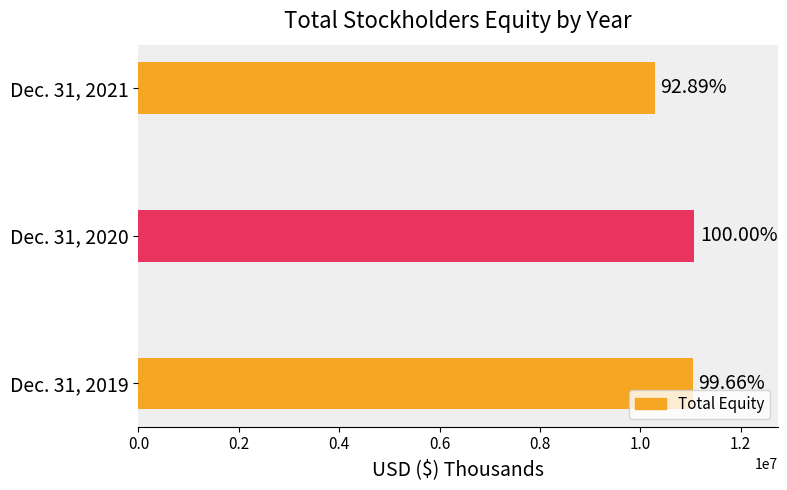

How many bars are there in total?

3